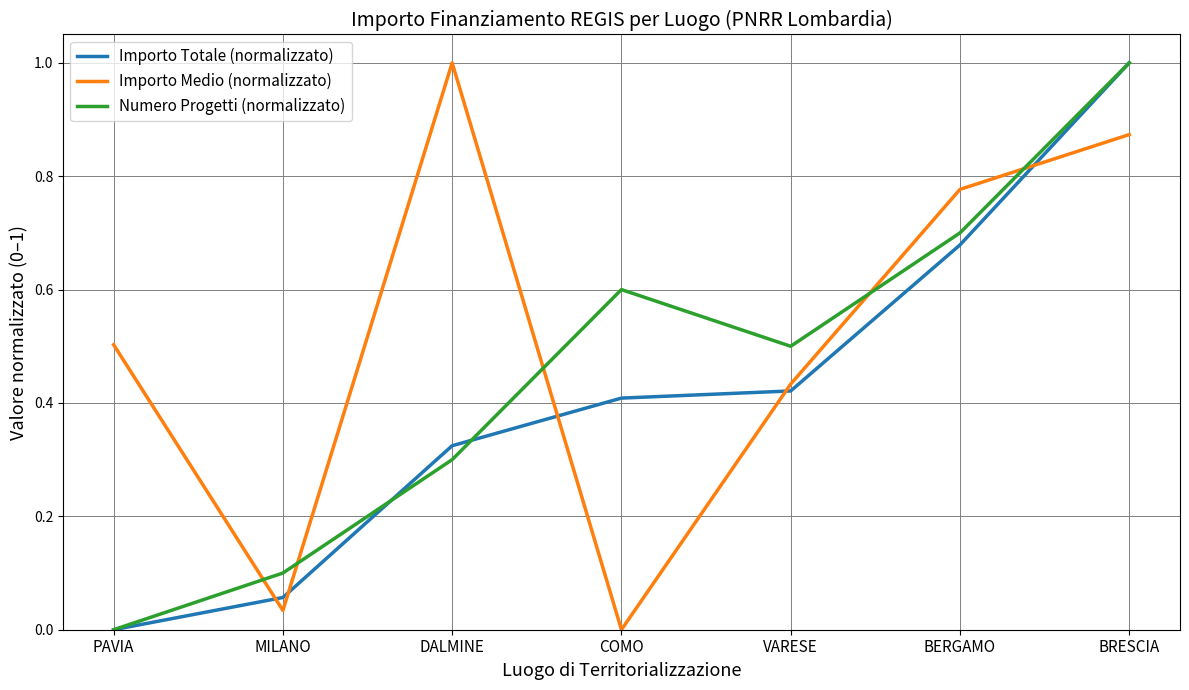

How many times do Importo Medio (normalizzato) and Numero Progetti (normalizzato) cross each other?

5